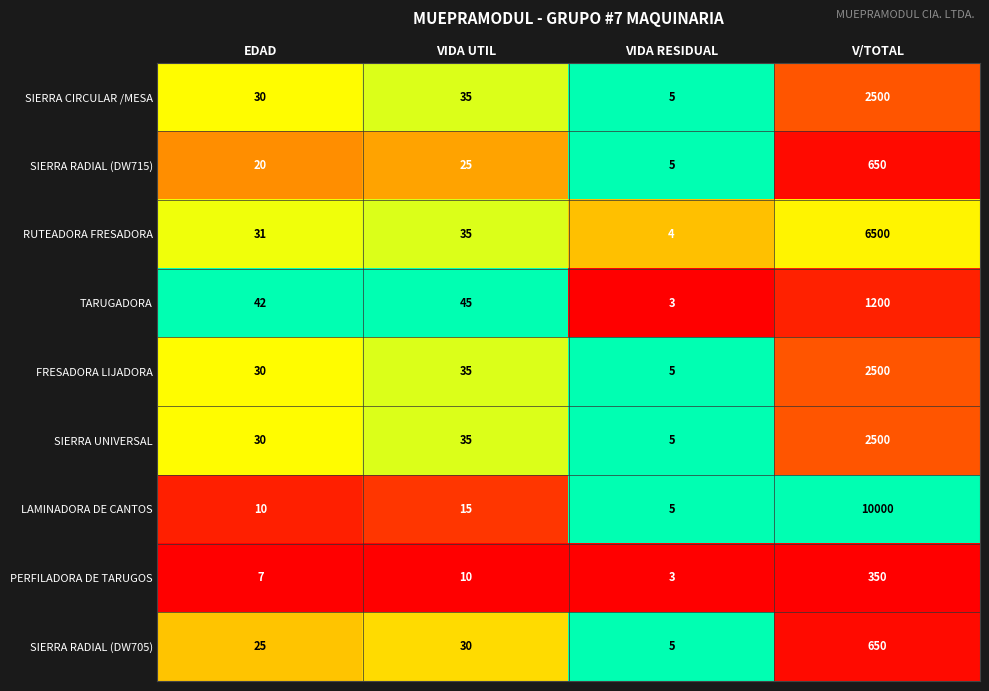

The SIERRA RADIAL (DW705) series shows 9 at VIDA RESIDUAL. True or false?

False